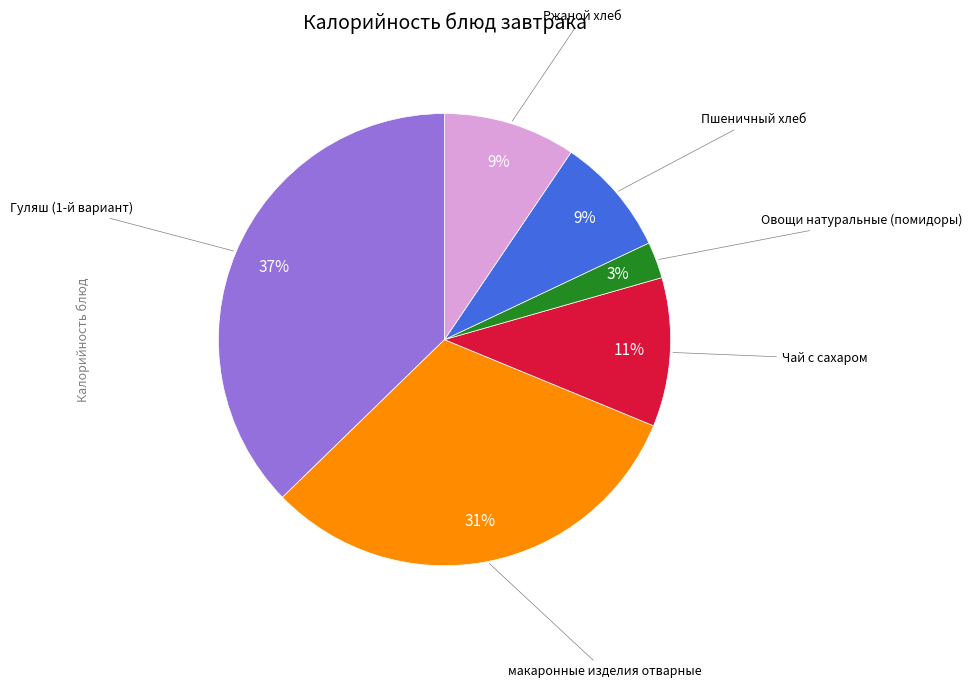

How many slices are in this pie chart?

6